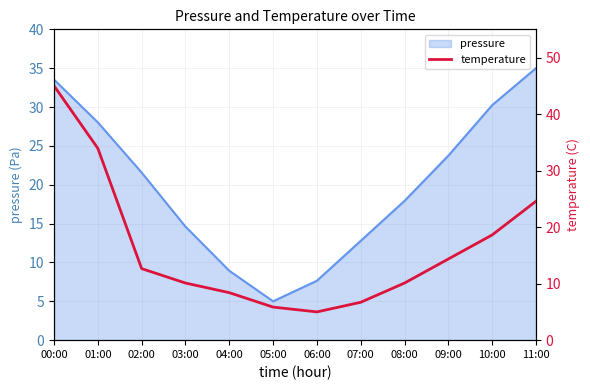

Approximately how many times larger is the value at 03:00 compared to 09:00?

0.7